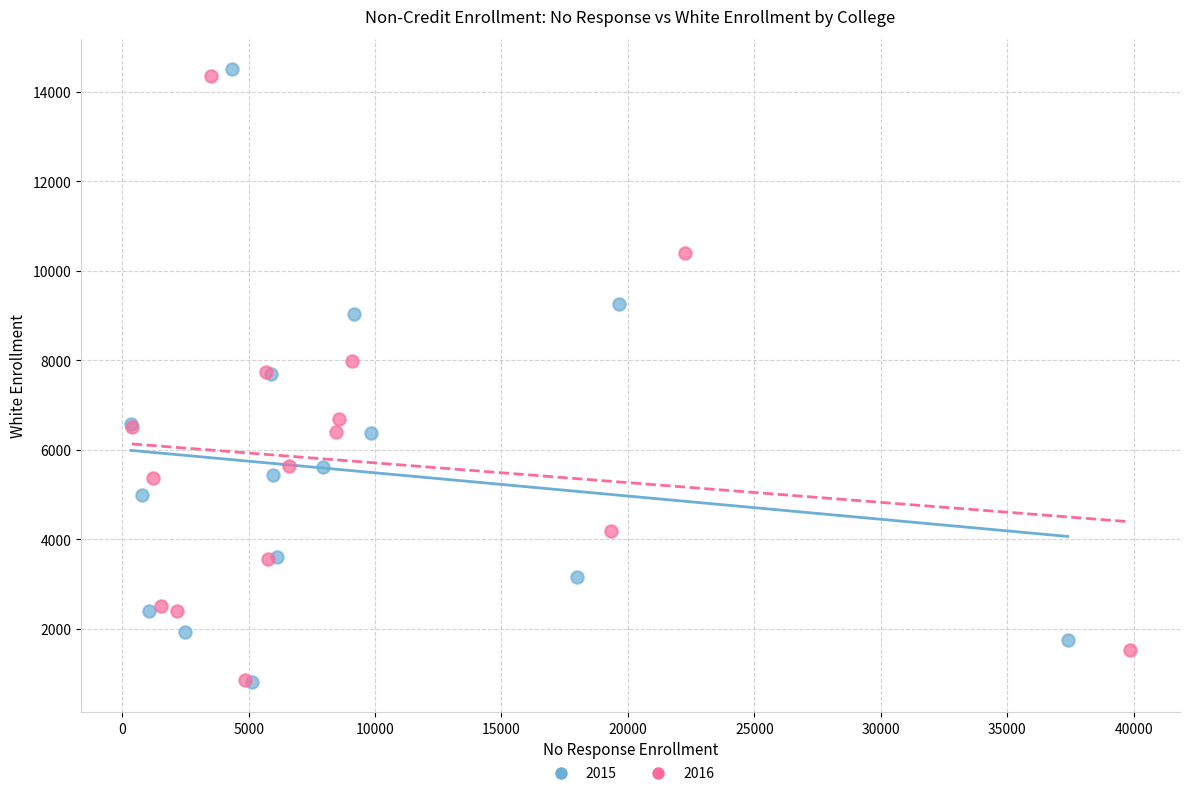

What are all the series names shown in the legend?

2015, 2016